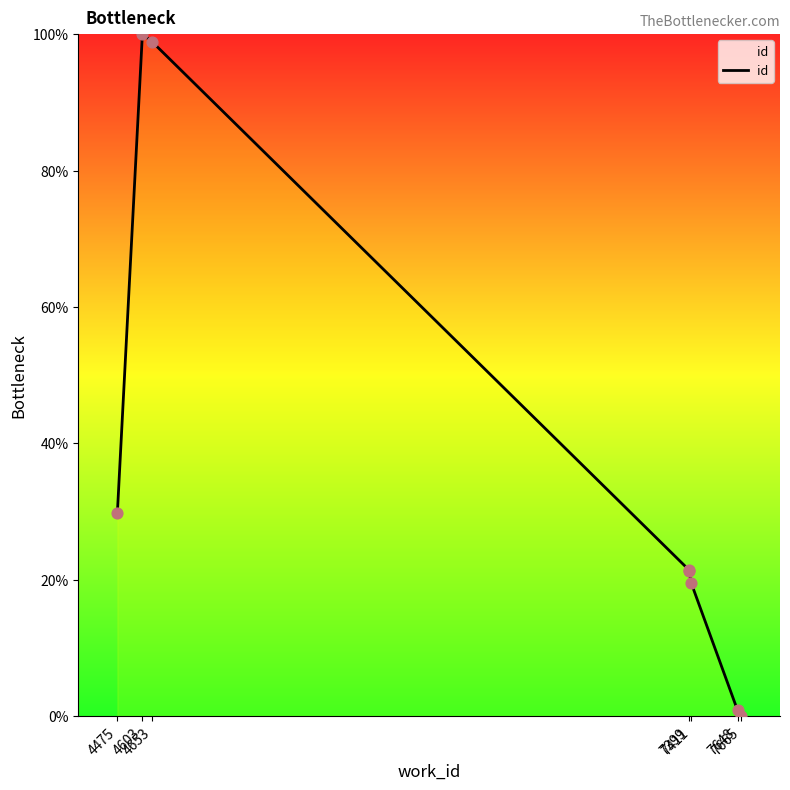

What is the change in value from 4603 to 7648?

-99.2